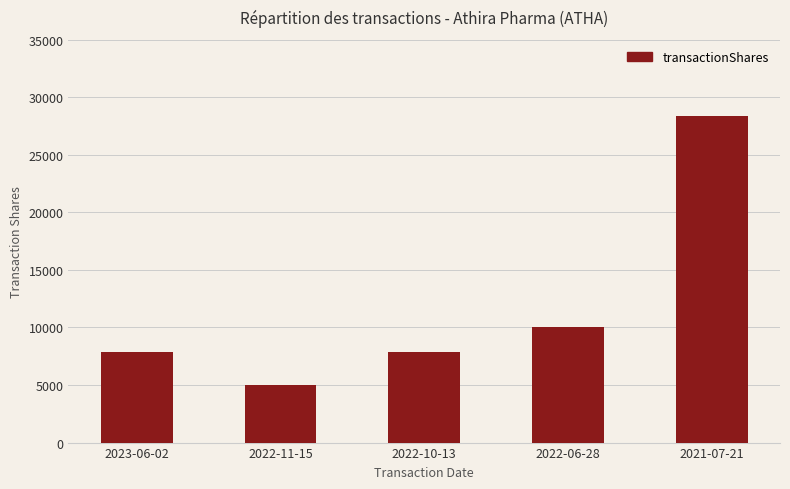

What is the difference between the second highest and second lowest values?

2119